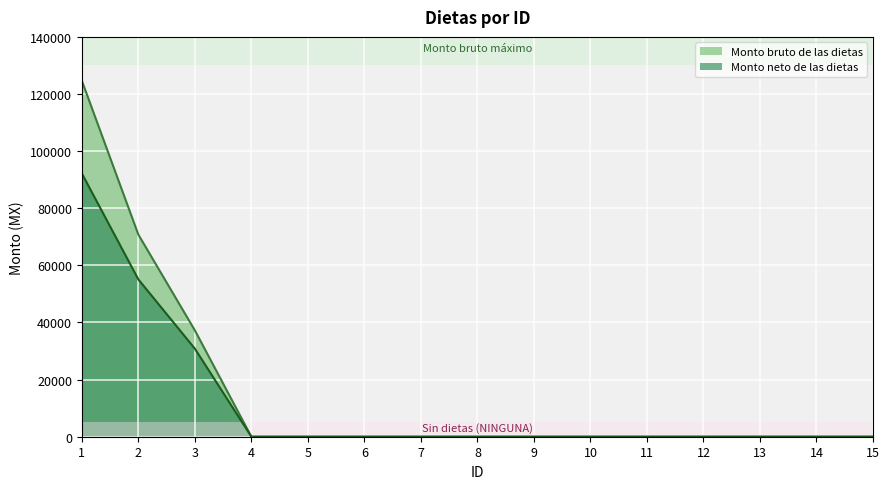

True or false: Monto bruto de las dietas has a value of -43534 at 8.

False